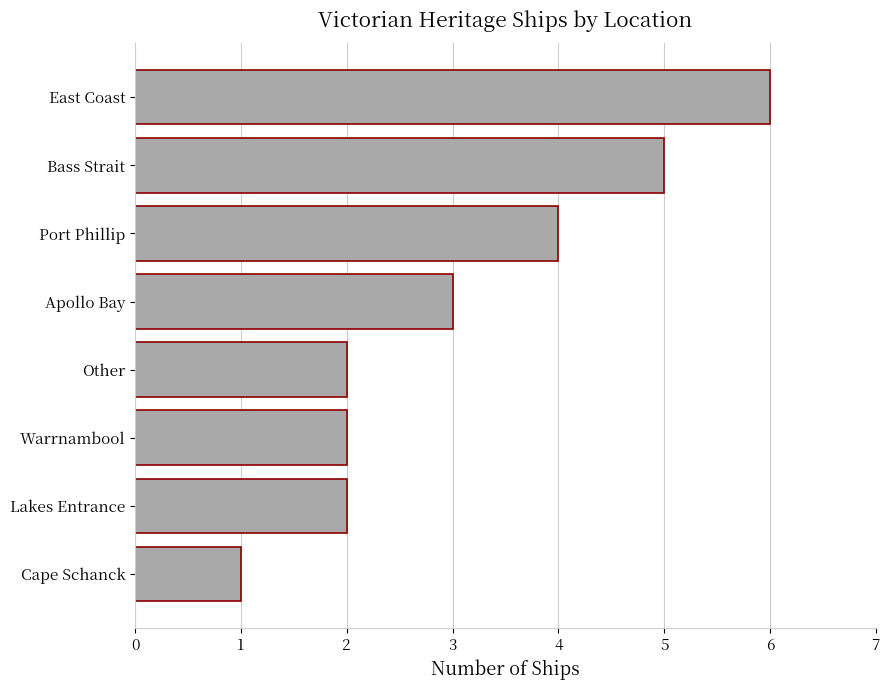

What is the sum of all values?

25